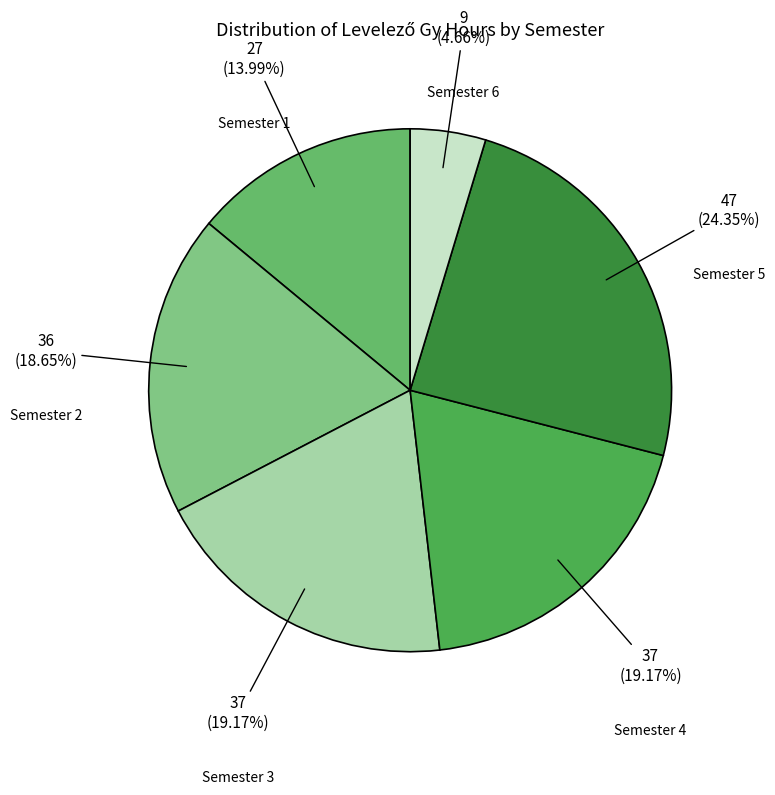

To the nearest percent, what is the difference between the largest and smallest slice percentages?

20%